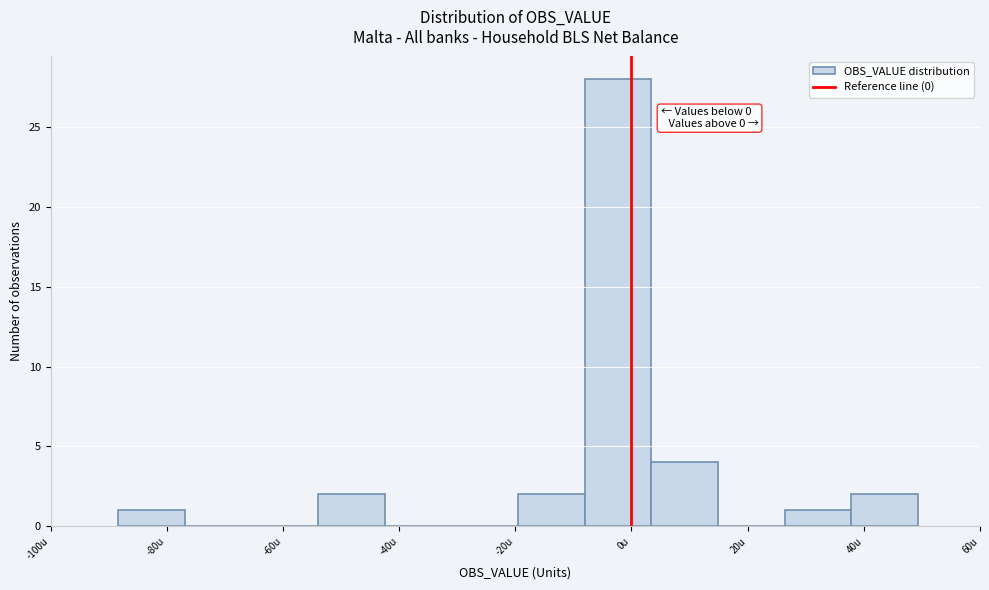

Which range on the x-axis has the tallest bar?

-8 to 4